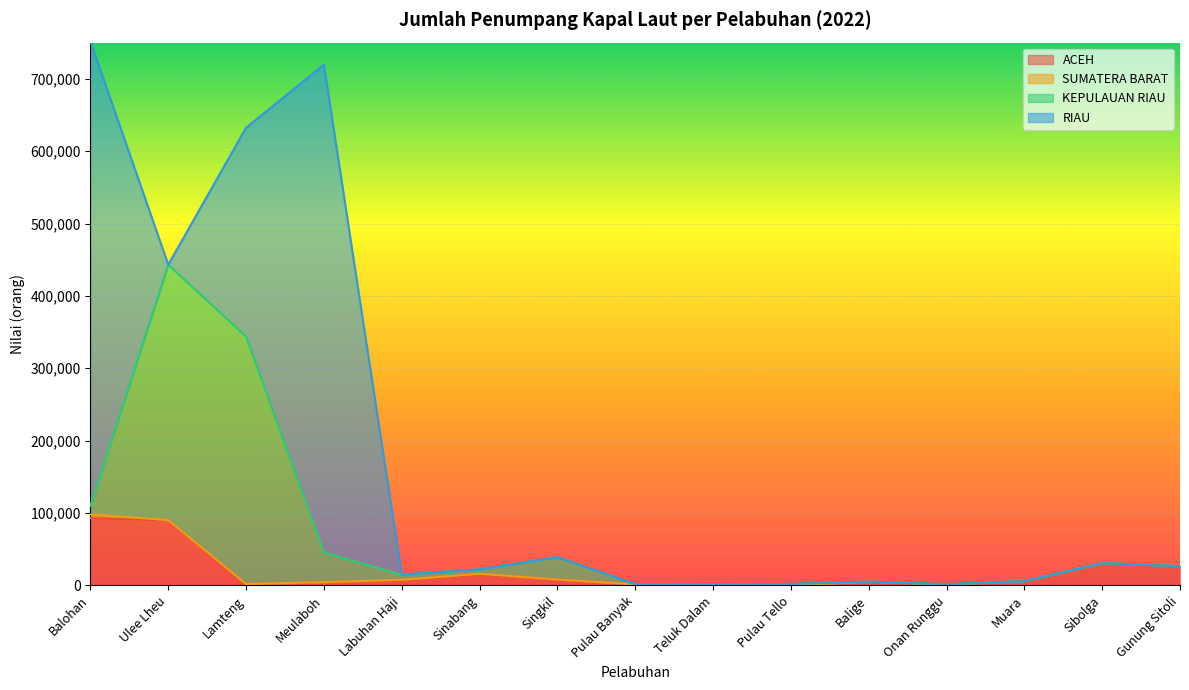

What is the value of the KEPULAUAN RIAU point at the 5th from the left?

6957